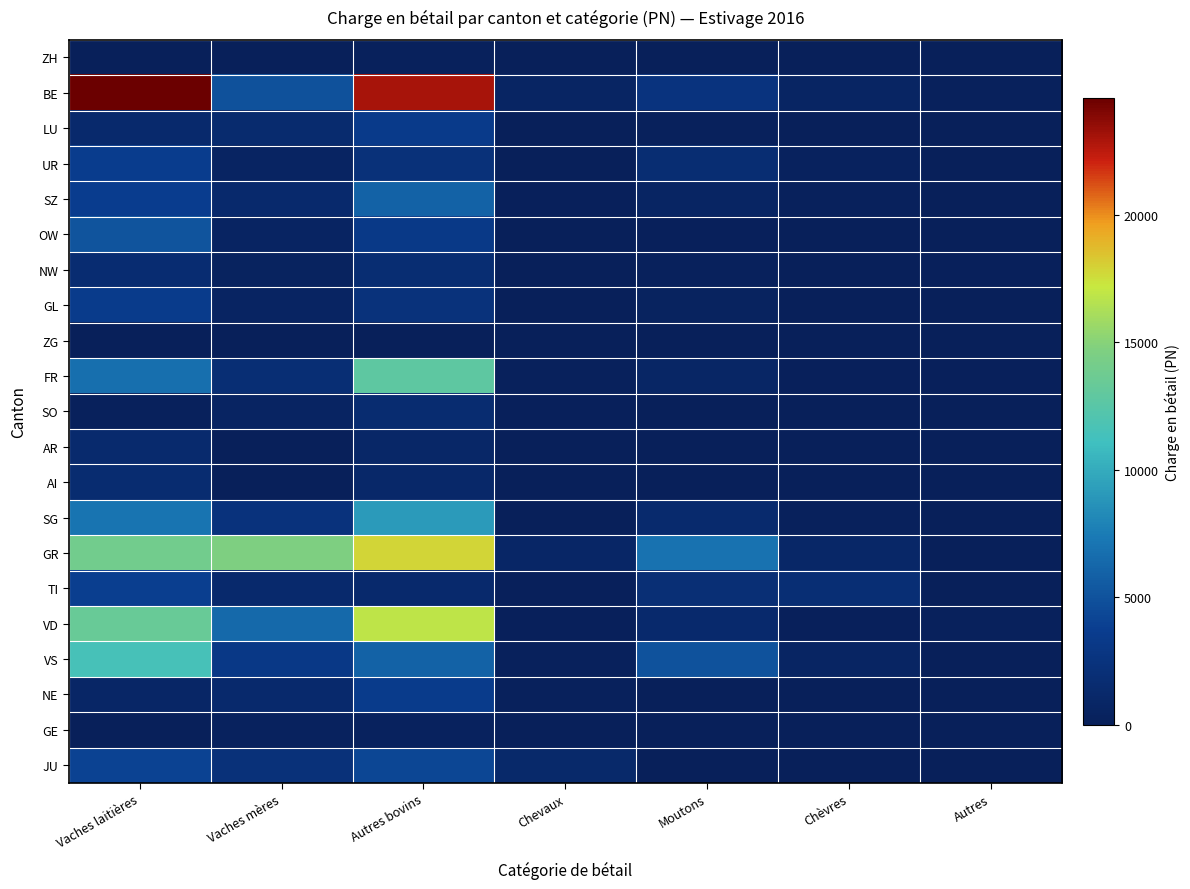

Which series has the widest spread of values?

BE